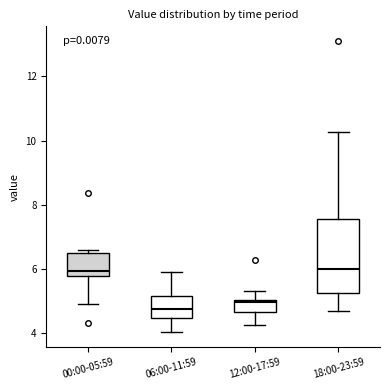

Reading left to right, read every box against the y-axis: the position of its median line, the range the box covers, and the ends of its whiskers. The values are not printed on the chart, so give them approximately, as read against the axis.

00:00-05:59: median 6.0, box 5.8 to 6.6, whiskers 5.0 to 6.6 (just above the box's upper edge)
06:00-11:59: median 4.8, box 4.4 to 5.2, whiskers 4.0 to 6.0
12:00-17:59: median 5.0 (just below the box's upper edge), box 4.6 to 5.0, whiskers 4.2 to 5.4
18:00-23:59: median 6.0, box 5.2 to 7.6, whiskers 4.8 to 10.2